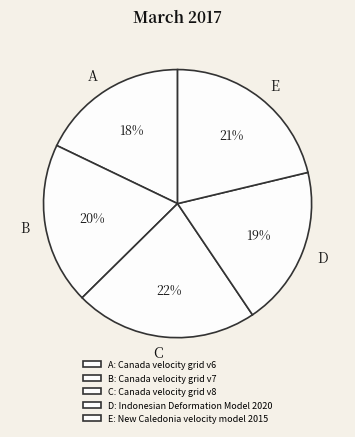

Count the number of slices in the pie.

5